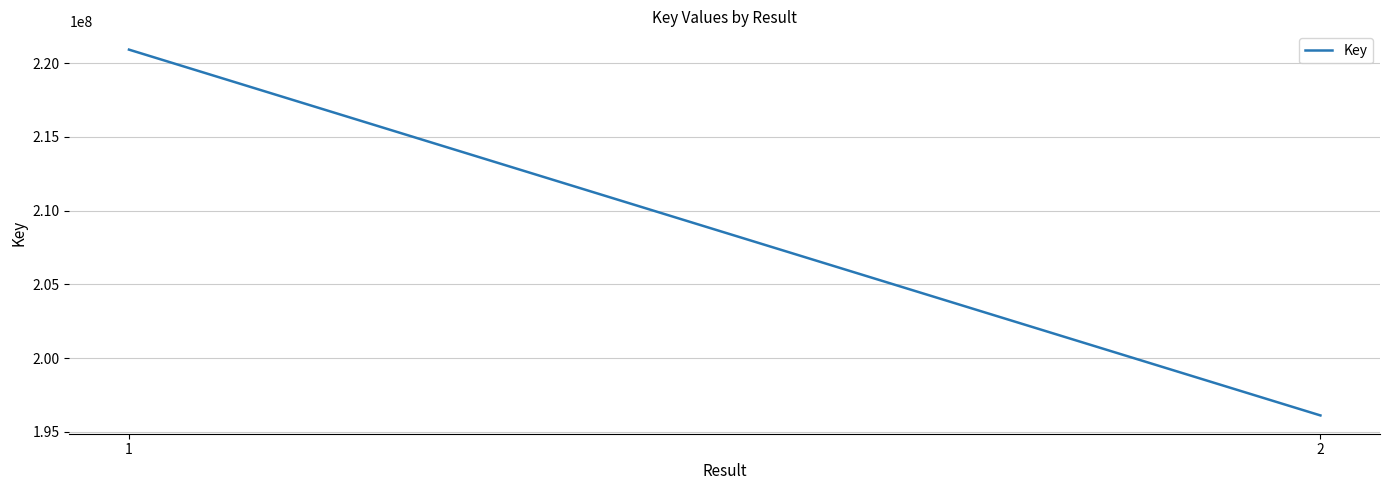

The chart shows a value of 109474453 at 2. True or false?

False